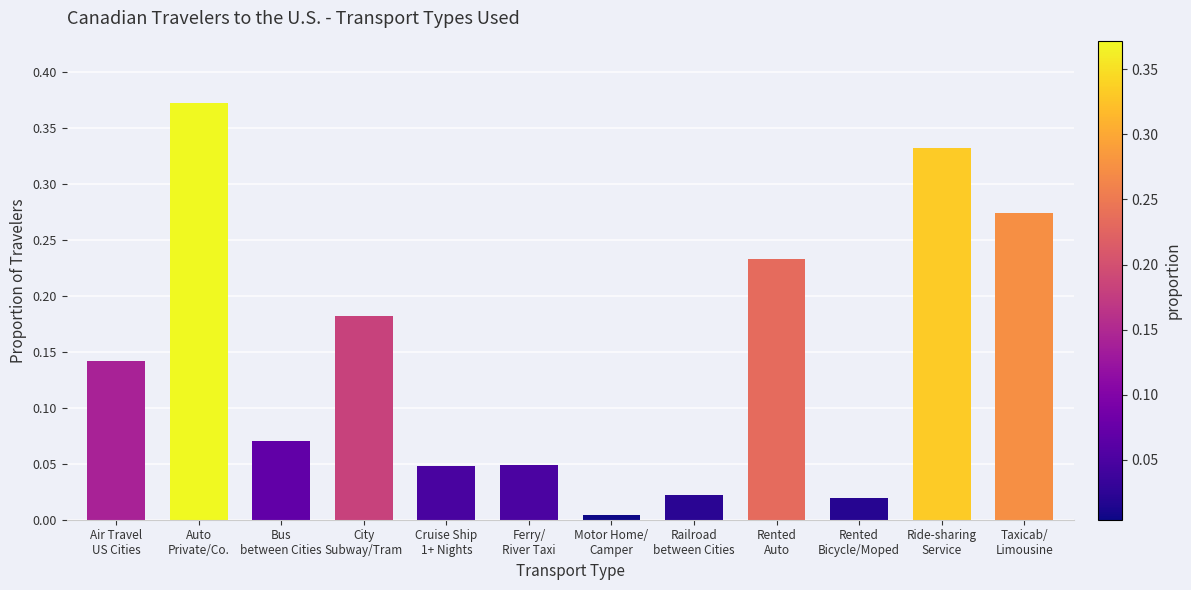

What is the sum of all values?

1.7